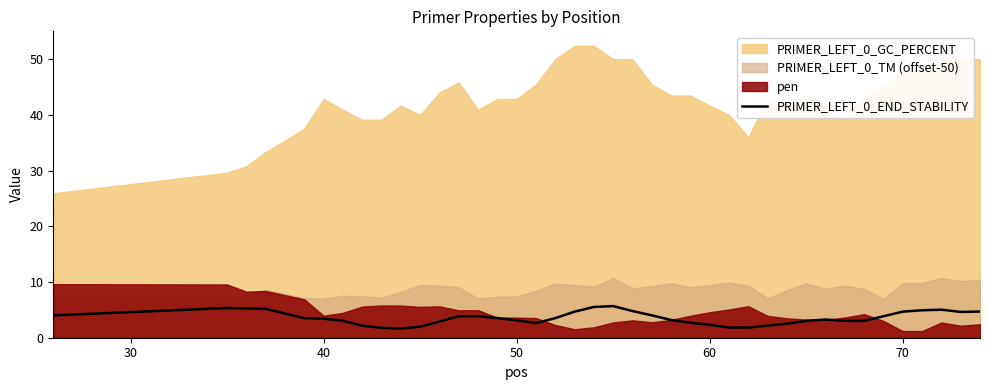

What is the maximum value for PRIMER_LEFT_0_END_STABILITY?

5.7